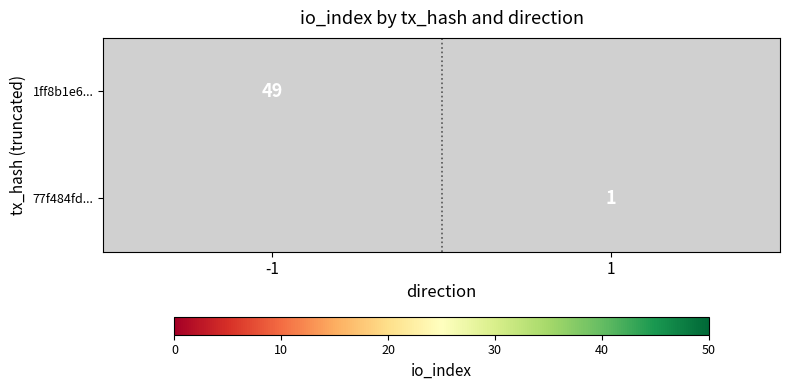

How many categories are shown in the chart?

2